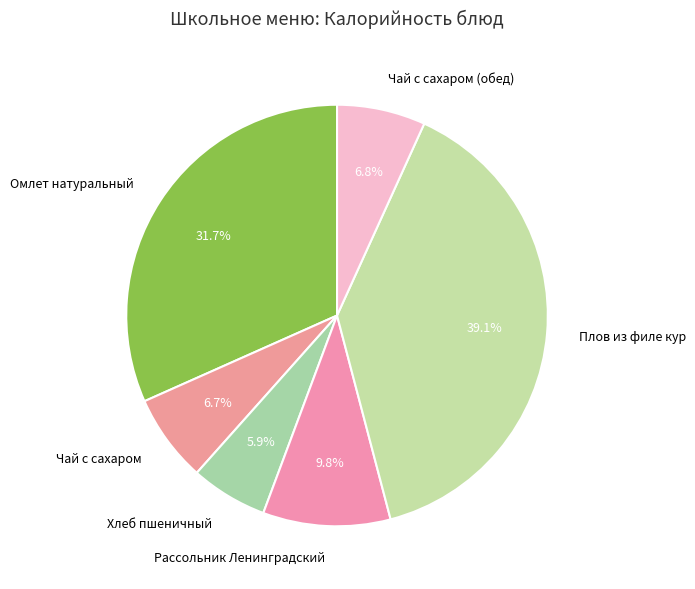

To the nearest percent, what portion does Хлеб пшеничный represent?

6%